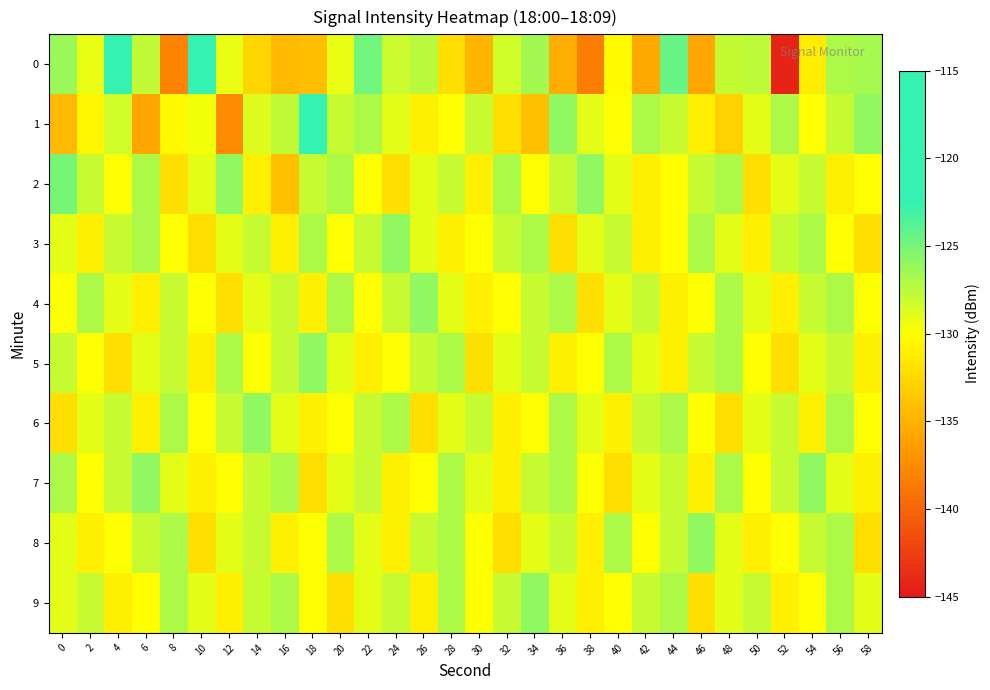

Reading left to right, extract all data points from this chart.

0: 0=-126.3	2=-129.2	4=-120.0	6=-127.7	8=-138.1	10=-120.3	12=-129.2	14=-132.7	16=-134.5	18=-134.2	20=-129.3	22=-124.8	24=-128.1	26=-127.5	28=-132.0	30=-134.8	32=-128.3	34=-126.6	36=-135.4	38=-138.4	40=-130.3	42=-135.6	44=-124.4	46=-135.7	48=-127.9	50=-127.6	52=-144.3	54=-131.1	56=-127.0	58=-126.8
1: 0=-134.5	2=-130.7	4=-128.3	6=-135.7	8=-130.4	10=-129.5	12=-137.4	14=-128.8	16=-127.7	18=-115.7	20=-128.0	22=-127.0	24=-129.0	26=-131.0	28=-130.0	30=-128.0	32=-132.0	34=-134.0	36=-126.0	38=-129.0	40=-130.0	42=-127.0	44=-128.0	46=-131.0	48=-133.0	50=-129.0	52=-127.0	54=-130.0	56=-128.0	58=-126.0
2: 0=-125.0	2=-128.0	4=-130.0	6=-127.0	8=-132.0	10=-129.0	12=-126.0	14=-131.0	16=-134.0	18=-128.0	20=-127.0	22=-130.0	24=-132.0	26=-129.0	28=-128.0	30=-131.0	32=-127.0	34=-130.0	36=-128.0	38=-126.0	40=-129.0	42=-131.0	44=-130.0	46=-128.0	48=-127.0	50=-132.0	52=-129.0	54=-128.0	56=-131.0	58=-130.0
3: 0=-129.0	2=-131.0	4=-128.0	6=-127.0	8=-130.0	10=-132.0	12=-129.0	14=-128.0	16=-131.0	18=-127.0	20=-130.0	22=-128.0	24=-126.0	26=-129.0	28=-131.0	30=-130.0	32=-128.0	34=-127.0	36=-132.0	38=-129.0	40=-128.0	42=-131.0	44=-130.0	46=-127.0	48=-129.0	50=-131.0	52=-128.0	54=-127.0	56=-130.0	58=-132.0
4: 0=-130.0	2=-127.0	4=-129.0	6=-131.0	8=-128.0	10=-130.0	12=-132.0	14=-129.0	16=-128.0	18=-131.0	20=-127.0	22=-130.0	24=-128.0	26=-126.0	28=-129.0	30=-131.0	32=-130.0	34=-128.0	36=-127.0	38=-132.0	40=-129.0	42=-128.0	44=-131.0	46=-130.0	48=-127.0	50=-129.0	52=-131.0	54=-128.0	56=-127.0	58=-130.0
5: 0=-128.0	2=-130.0	4=-132.0	6=-129.0	8=-128.0	10=-131.0	12=-127.0	14=-130.0	16=-128.0	18=-126.0	20=-129.0	22=-131.0	24=-130.0	26=-128.0	28=-127.0	30=-132.0	32=-129.0	34=-128.0	36=-131.0	38=-130.0	40=-127.0	42=-129.0	44=-131.0	46=-128.0	48=-127.0	50=-130.0	52=-132.0	54=-129.0	56=-128.0	58=-131.0
6: 0=-132.0	2=-129.0	4=-128.0	6=-131.0	8=-127.0	10=-130.0	12=-128.0	14=-126.0	16=-129.0	18=-131.0	20=-130.0	22=-128.0	24=-127.0	26=-132.0	28=-129.0	30=-128.0	32=-131.0	34=-130.0	36=-127.0	38=-129.0	40=-131.0	42=-128.0	44=-127.0	46=-130.0	48=-132.0	50=-129.0	52=-128.0	54=-131.0	56=-127.0	58=-130.0
7: 0=-127.0	2=-130.0	4=-128.0	6=-126.0	8=-129.0	10=-131.0	12=-130.0	14=-128.0	16=-127.0	18=-132.0	20=-129.0	22=-128.0	24=-131.0	26=-130.0	28=-127.0	30=-129.0	32=-131.0	34=-128.0	36=-127.0	38=-130.0	40=-132.0	42=-129.0	44=-128.0	46=-131.0	48=-127.0	50=-130.0	52=-128.0	54=-126.0	56=-129.0	58=-131.0
8: 0=-129.0	2=-131.0	4=-130.0	6=-128.0	8=-127.0	10=-132.0	12=-129.0	14=-128.0	16=-131.0	18=-130.0	20=-127.0	22=-129.0	24=-131.0	26=-128.0	28=-127.0	30=-130.0	32=-132.0	34=-129.0	36=-128.0	38=-131.0	40=-127.0	42=-130.0	44=-128.0	46=-126.0	48=-129.0	50=-131.0	52=-130.0	54=-128.0	56=-127.0	58=-132.0
9: 0=-129.0	2=-128.0	4=-131.0	6=-130.0	8=-127.0	10=-129.0	12=-131.0	14=-128.0	16=-127.0	18=-130.0	20=-132.0	22=-129.0	24=-128.0	26=-131.0	28=-127.0	30=-130.0	32=-128.0	34=-126.0	36=-129.0	38=-131.0	40=-130.0	42=-128.0	44=-127.0	46=-132.0	48=-129.0	50=-128.0	52=-131.0	54=-130.0	56=-127.0	58=-129.0